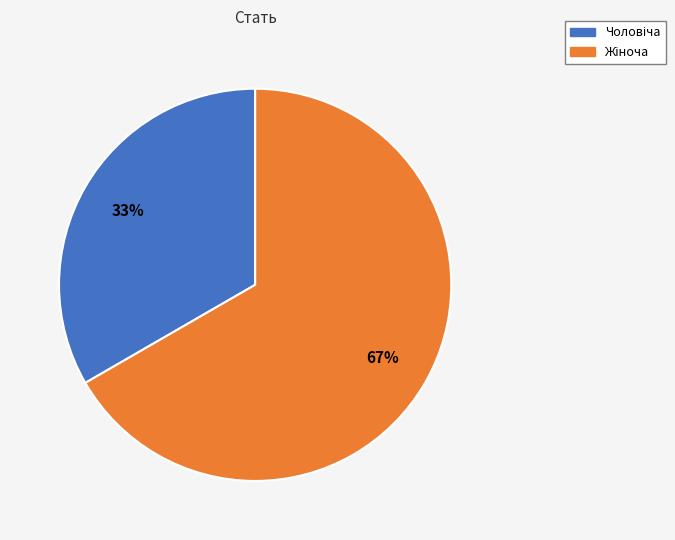

To the nearest percent, what is the average slice percentage?

50%